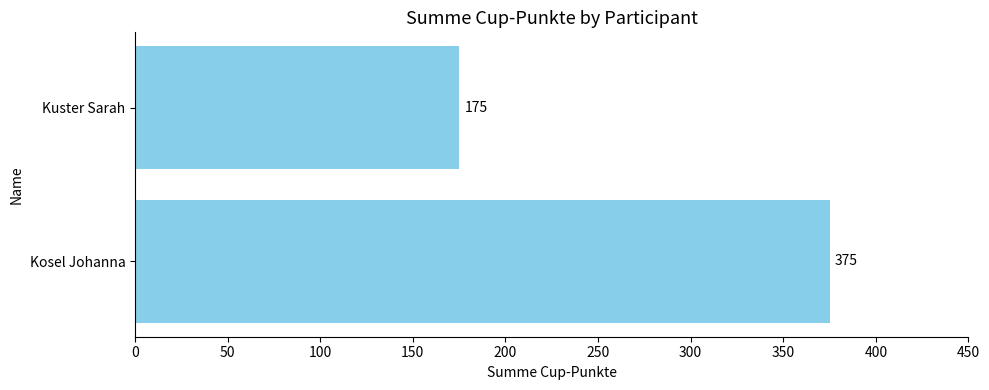

Rank the categories by value from lowest to highest.

Kuster Sarah, Kosel Johanna